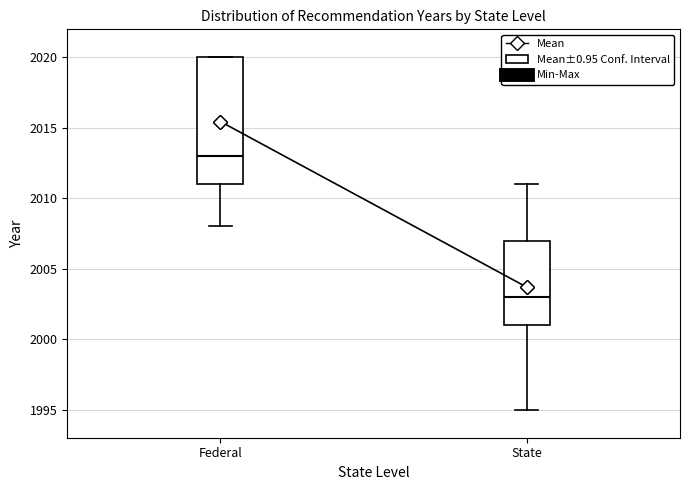

Reading left to right, transcribe this box plot: for each box, give where its median line is, the range the box spans, and where its two whiskers end, as read against the y-axis. The values are not printed on the chart, so give them approximately, as read against the axis.

Federal: median 2013, box 2011 to 2020, whiskers 2008 to 2020
State: median 2003, box 2001 to 2007, whiskers 1995 to 2011